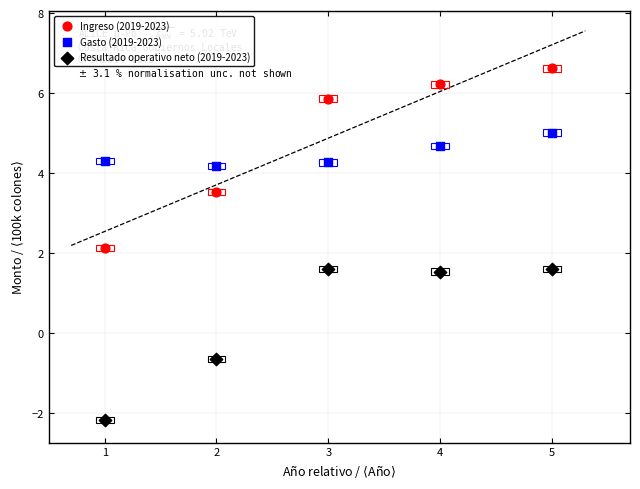

In the Resultado operativo neto (2019-2023) series, what Y value is closest to 0?

-0.7